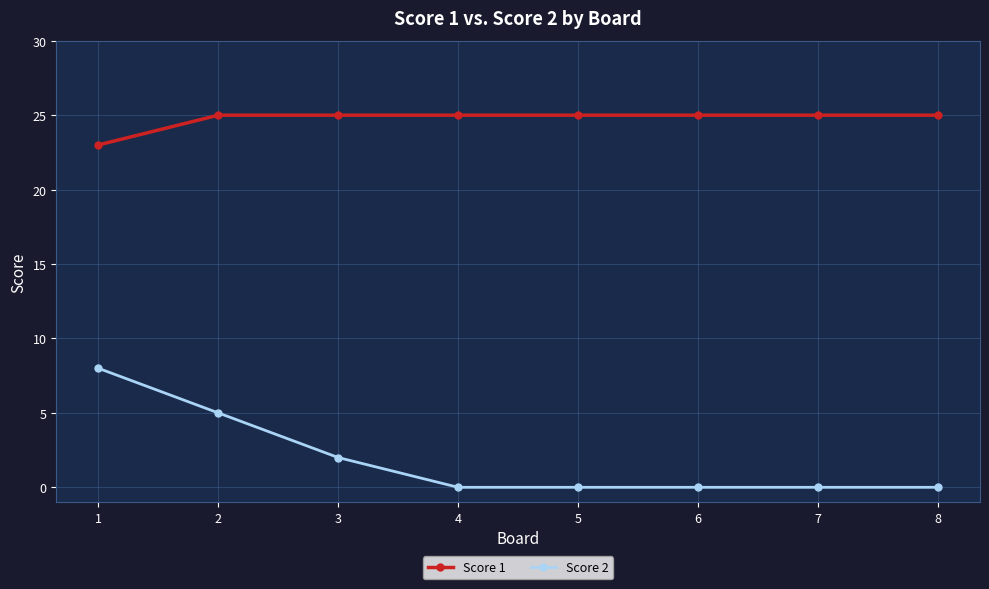

What are all the series names shown in the legend?

Score 1, Score 2